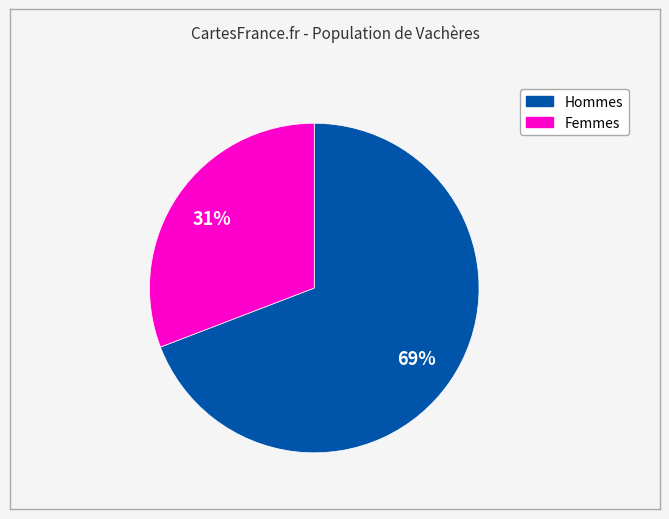

To the nearest percent, what is the difference between the largest and smallest slice percentages?

38%